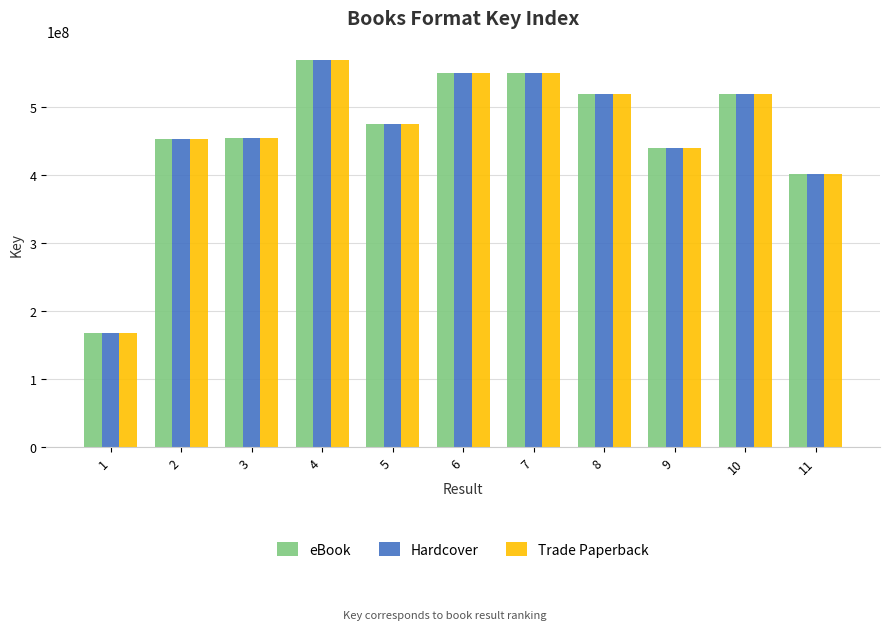

Count the number of categories in the chart.

11